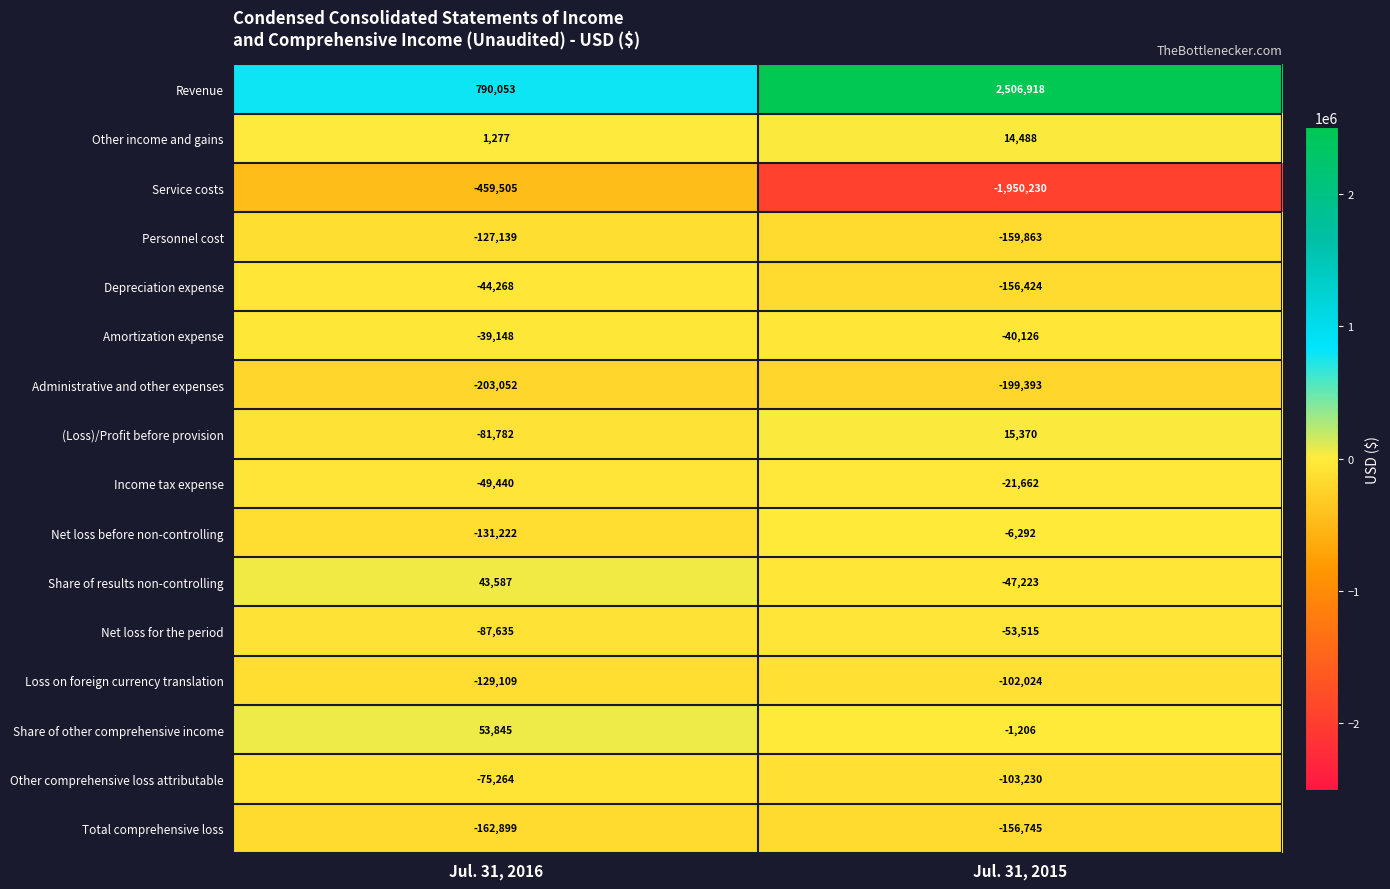

Which series has the largest total across all categories?

Revenue